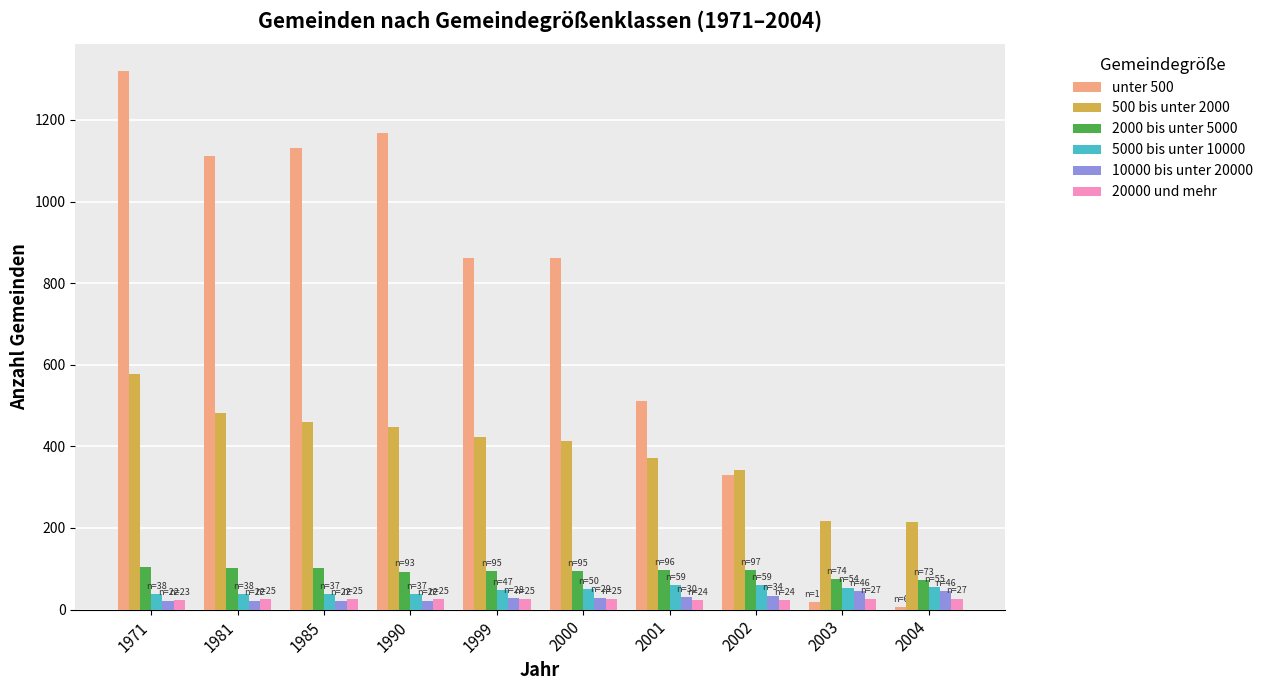

Which series has the largest total across all categories?

unter 500